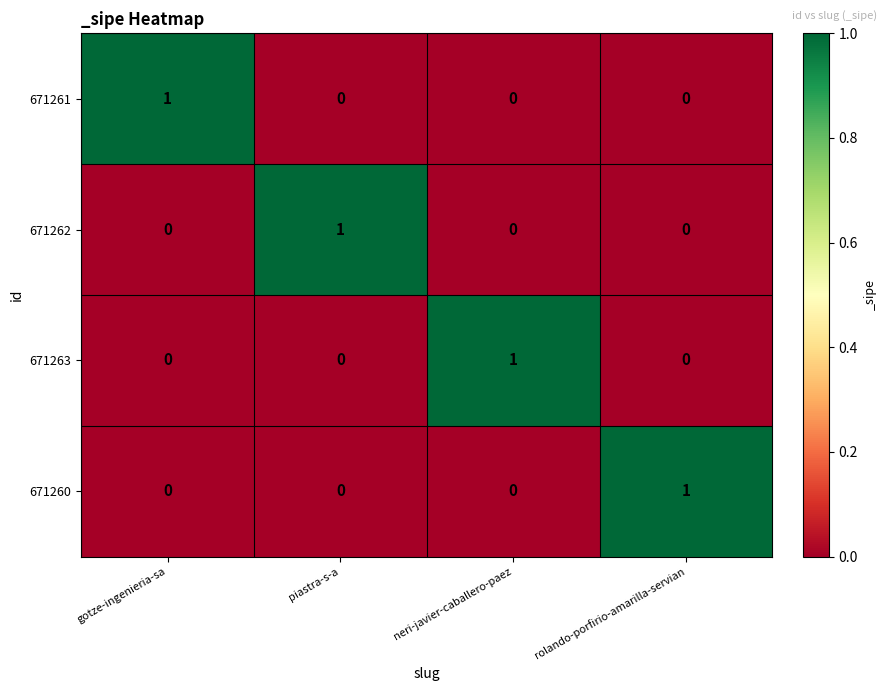

Is the value of 671262 at piastra-s-a greater than the value of 671263 at gotze-ingenieria-sa?

Yes